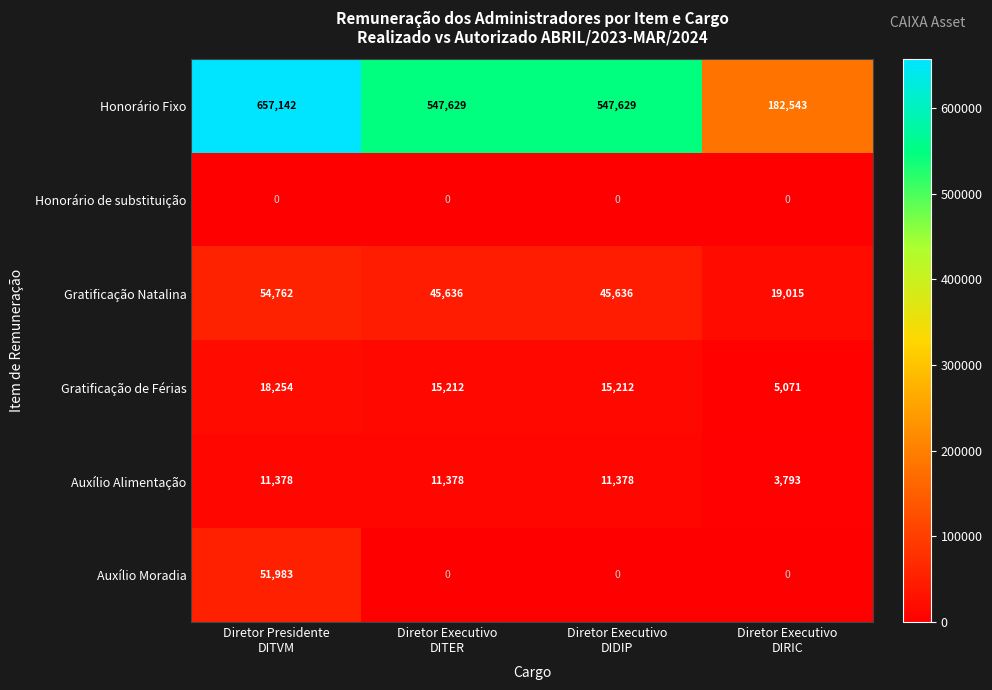

Which label corresponds to the largest value in the chart?

Diretor Presidente
DITVM